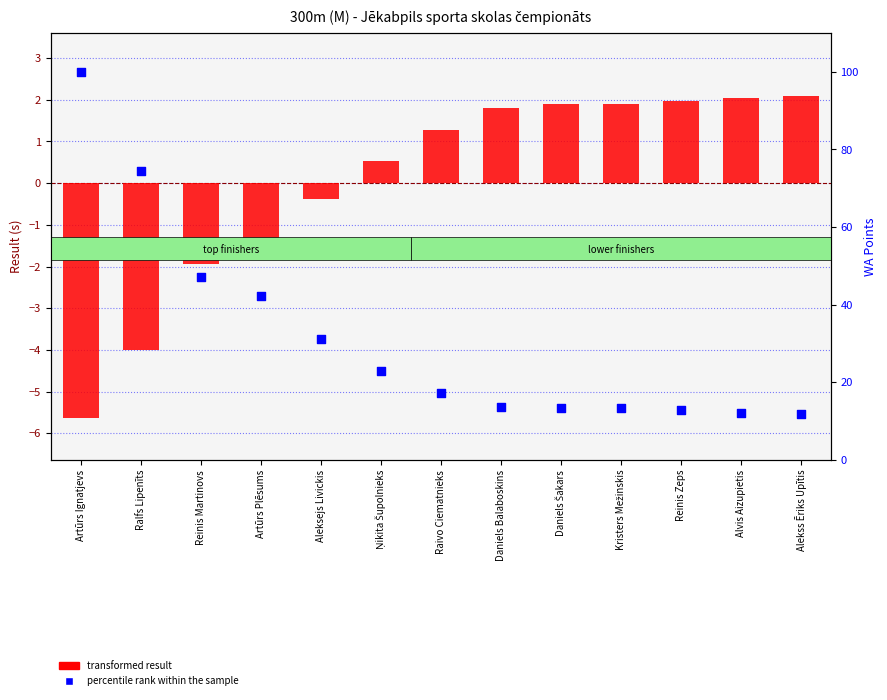

Which series reaches the minimum Y coordinate?

transformed result